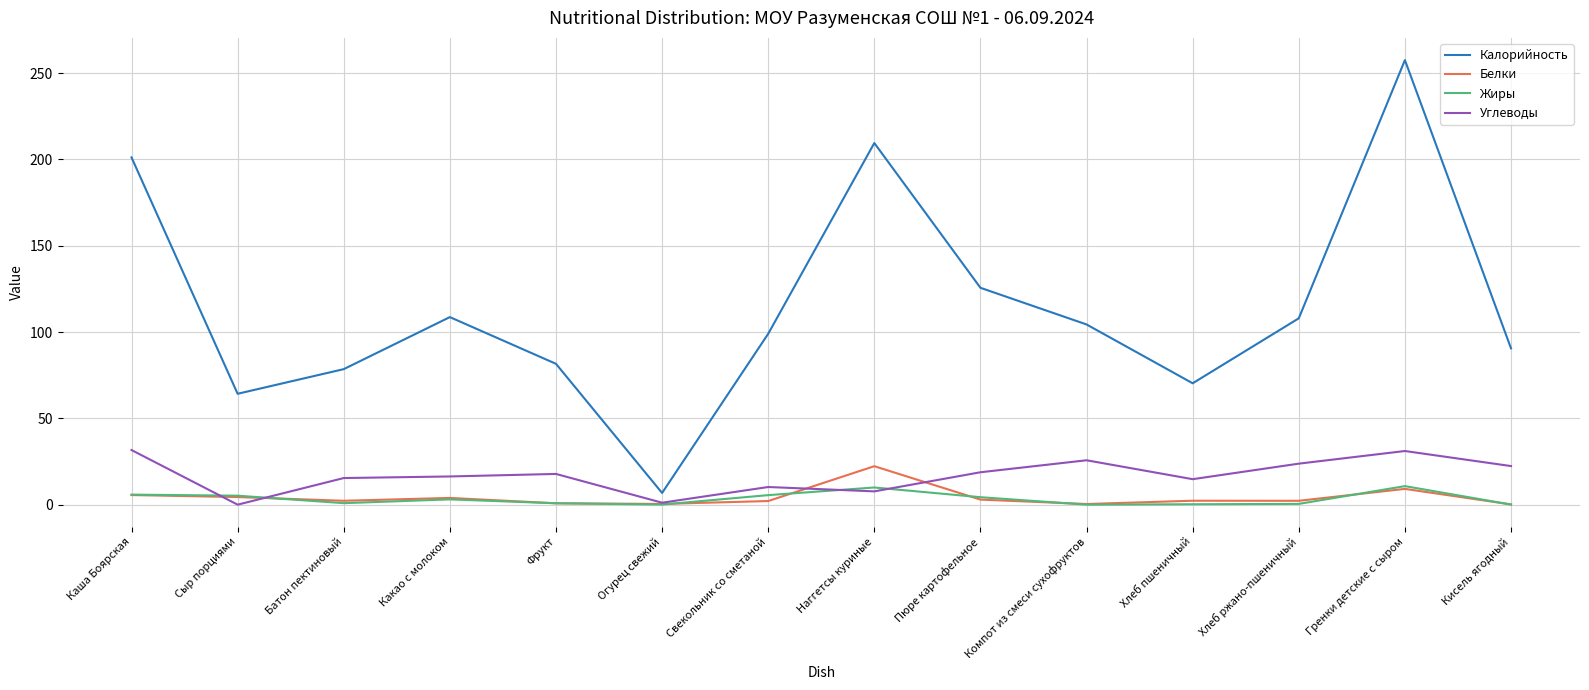

How many lines are shown in the chart?

4